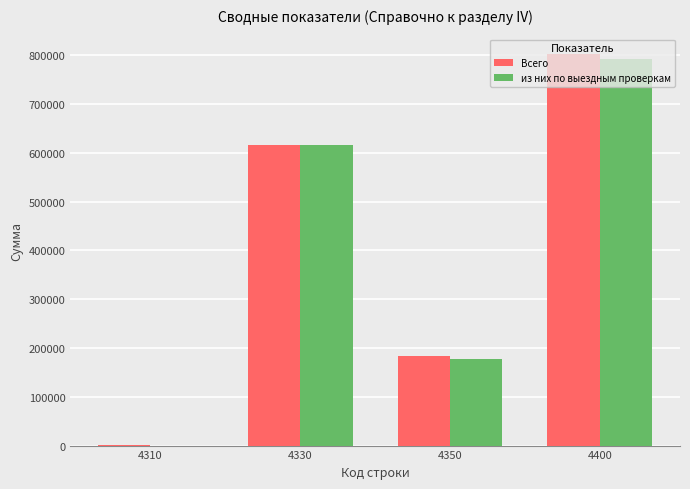

At which category is the sum across all series the highest?

4400